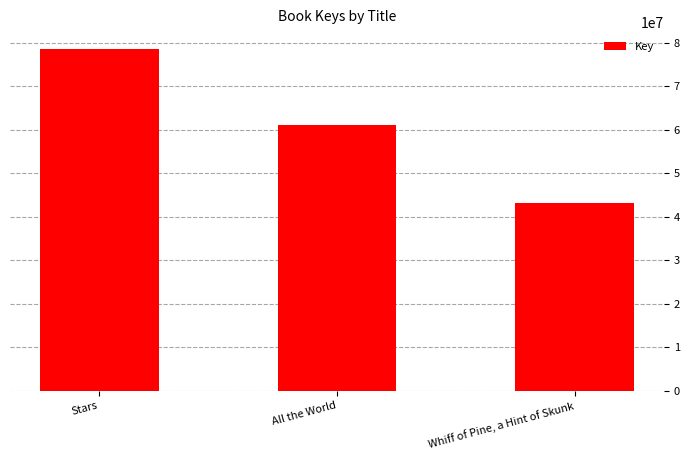

Reading left to right, list all the values displayed in this chart.

Stars=78523160	All the World=60997817	Whiff of Pine, a Hint of Skunk=43208660